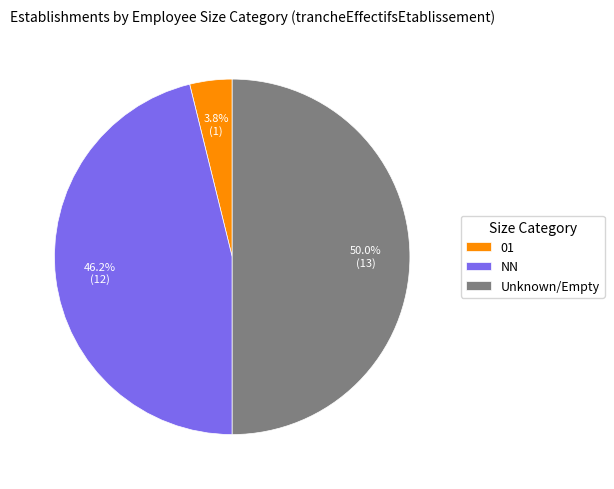

To the nearest percent, what is the difference between the largest and smallest slice percentages?

46%